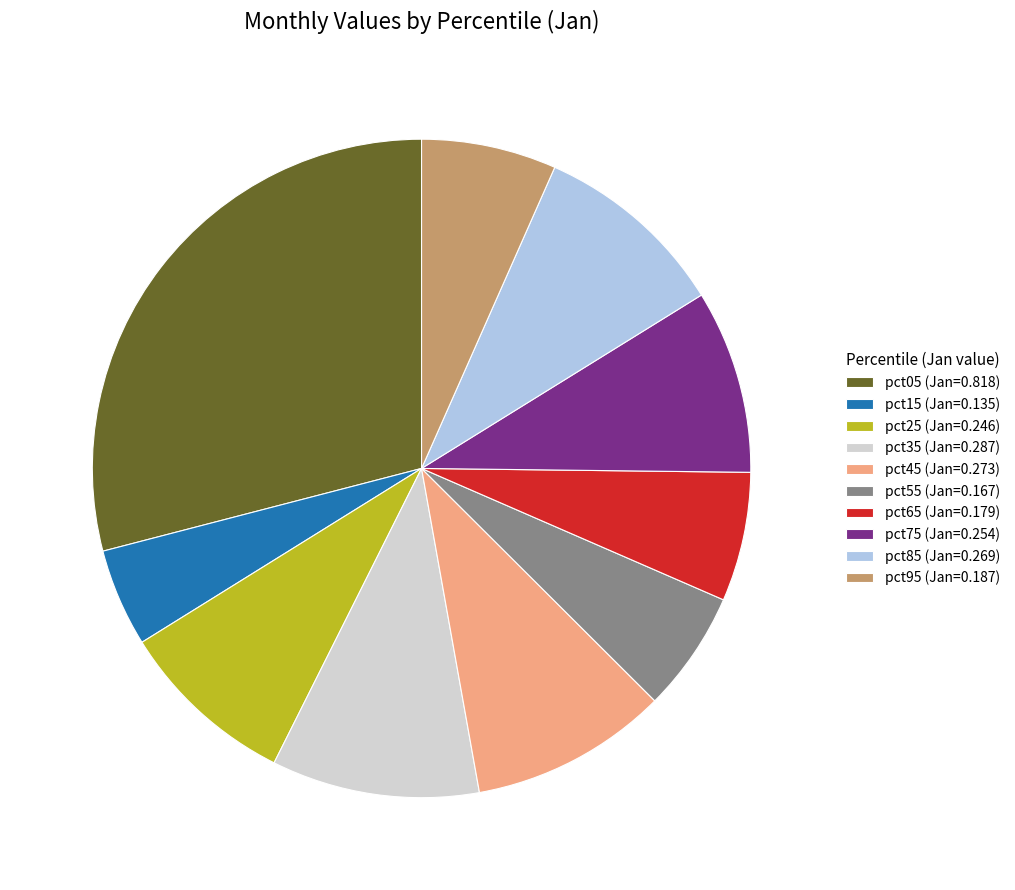

Which has a higher value, pct15 (Jan=0.135) or pct65 (Jan=0.179)?

pct65 (Jan=0.179)